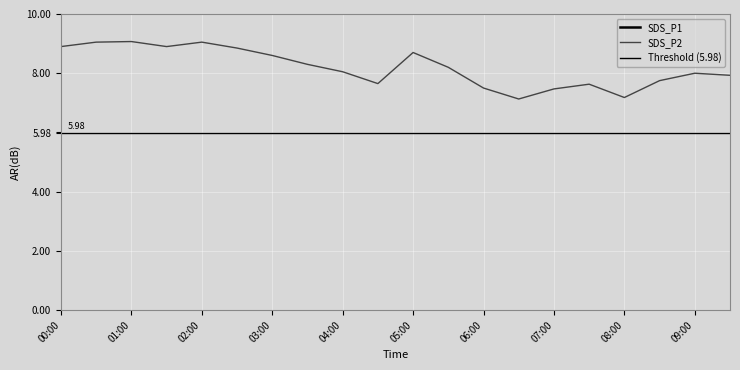

The value of SDS_P2 at 06:30 is 7.1. True or false?

True